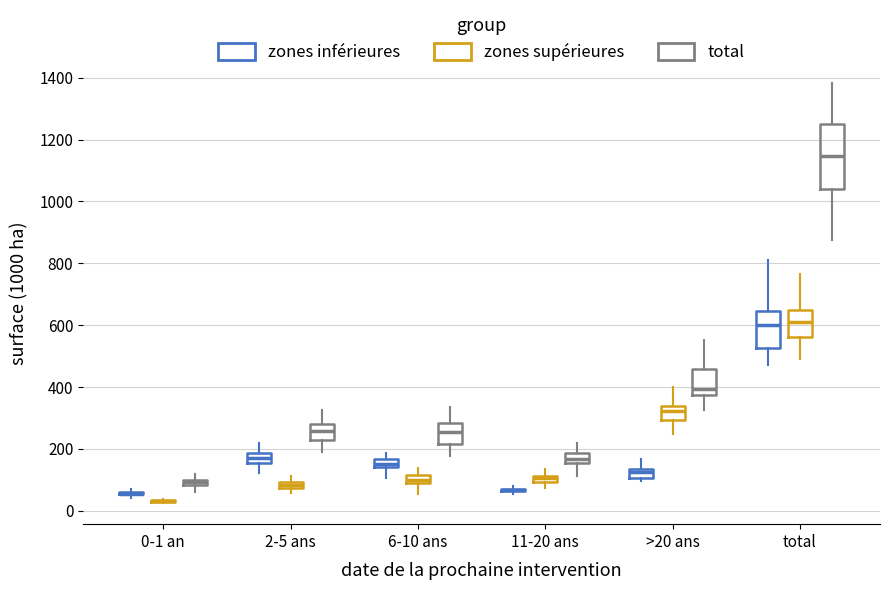

Comparing the boxes themselves (not the whiskers), which one is the tallest?

total (total)